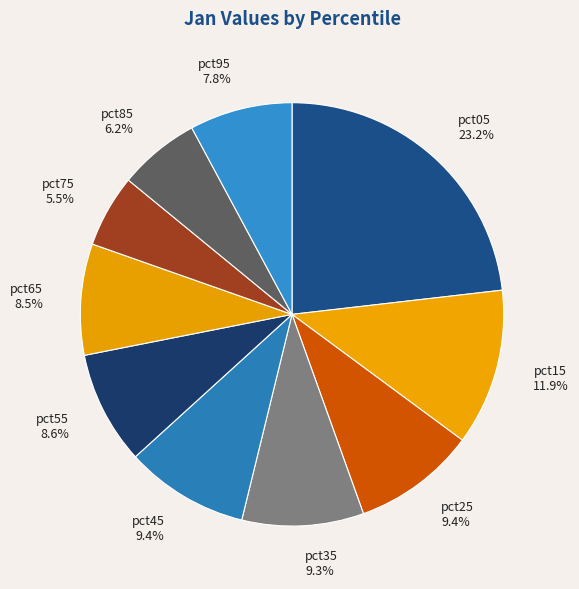

Which has a higher value, pct85 or pct75?

pct85